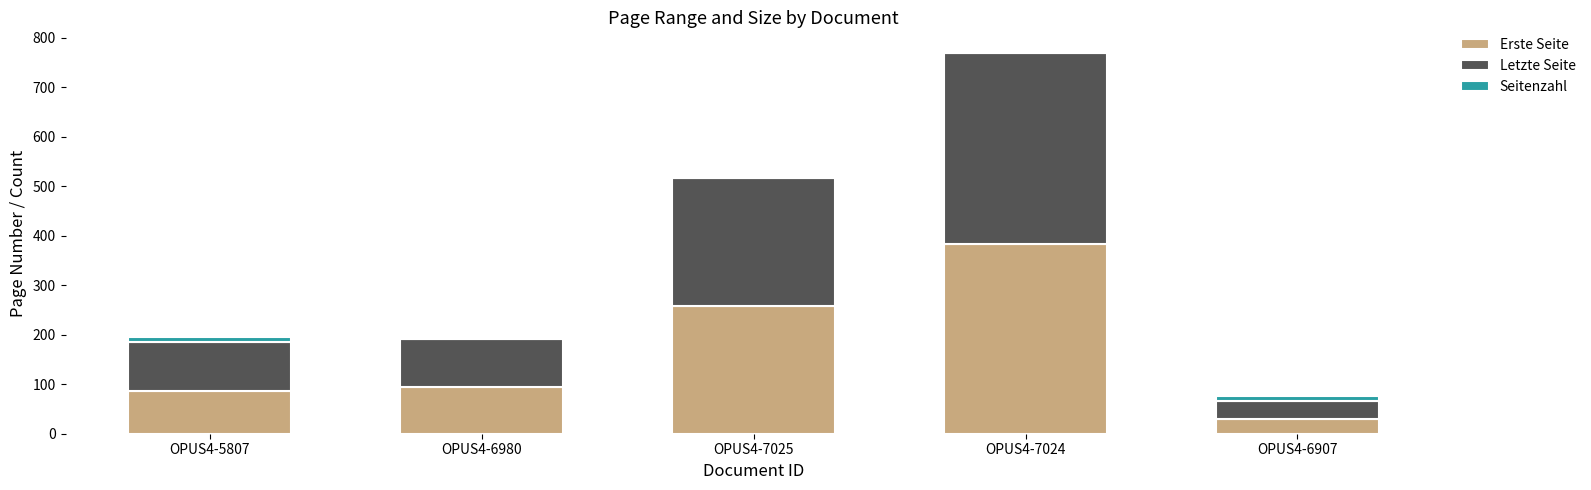

At which category is the sum across all series the highest?

OPUS4-7024